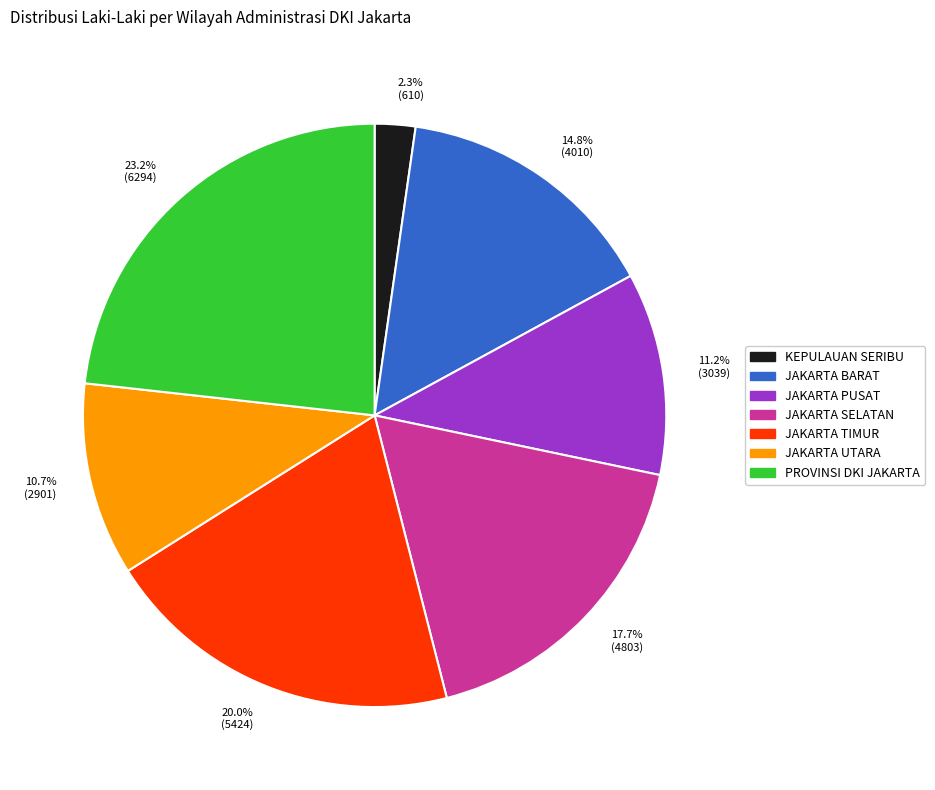

To the nearest percent, what portion does JAKARTA PUSAT represent?

11%